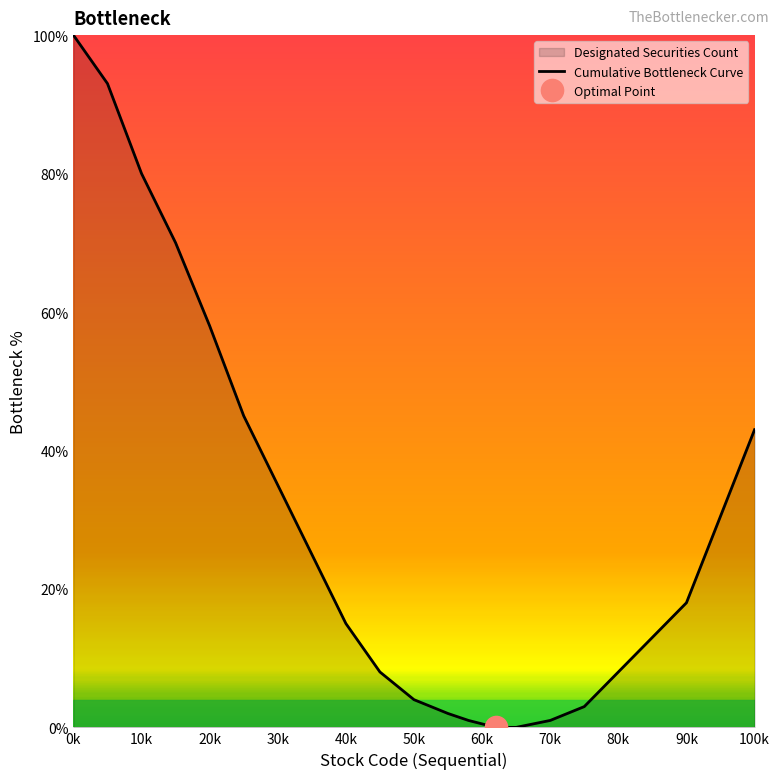

At which label does the data first exceed 18?

0k